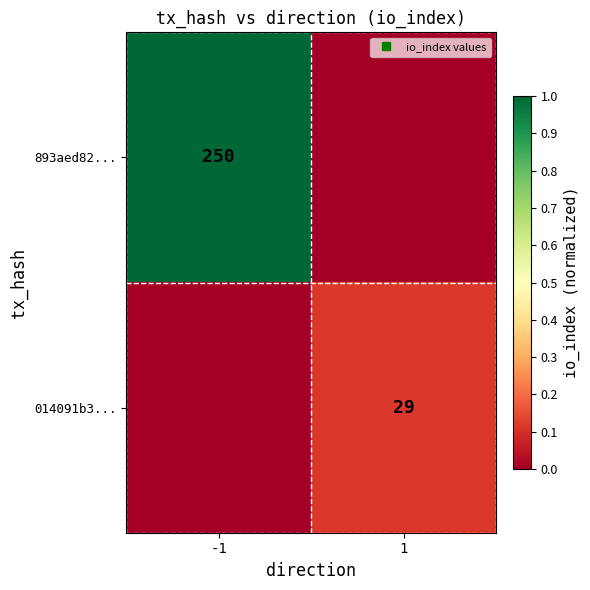

List the labels in order of 014091b3... value, smallest first.

-1, 1